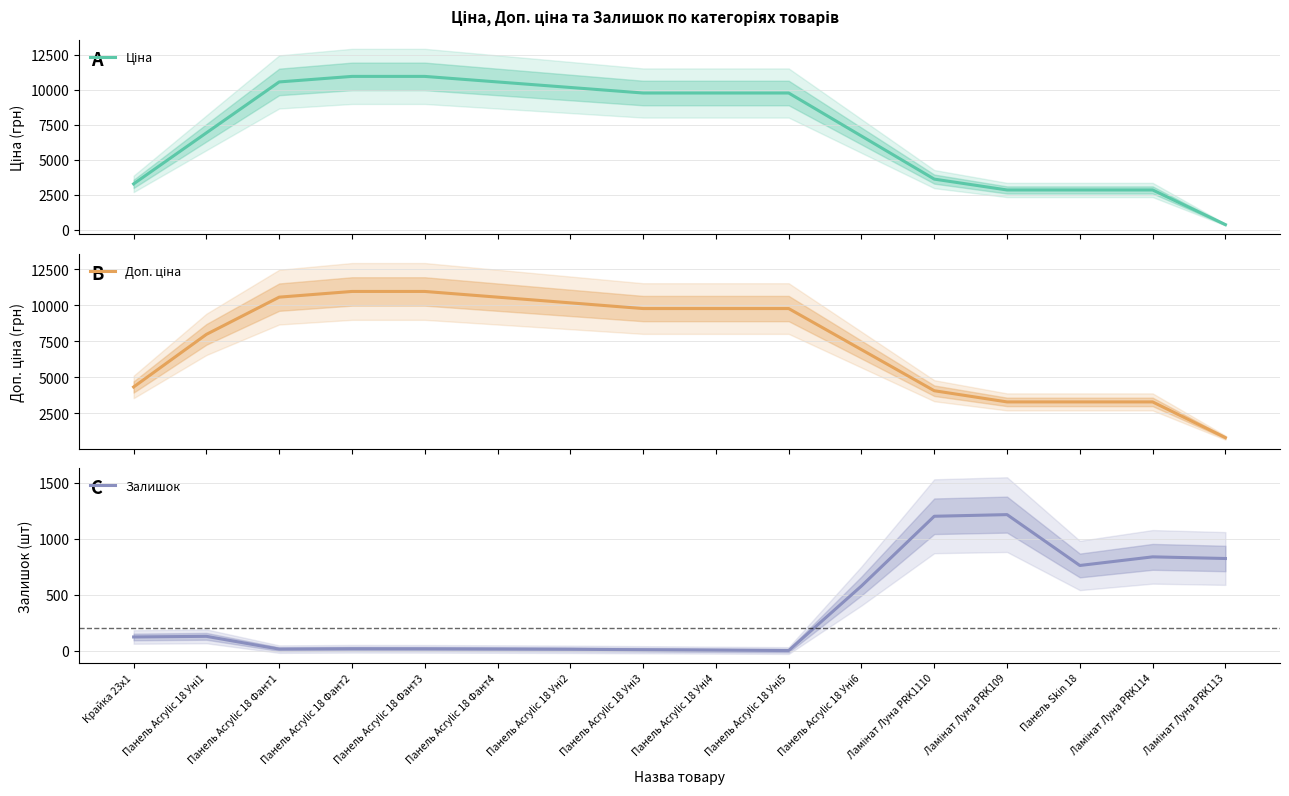

What is the value of the Доп. ціна point at the 7th from the left?

10171.8